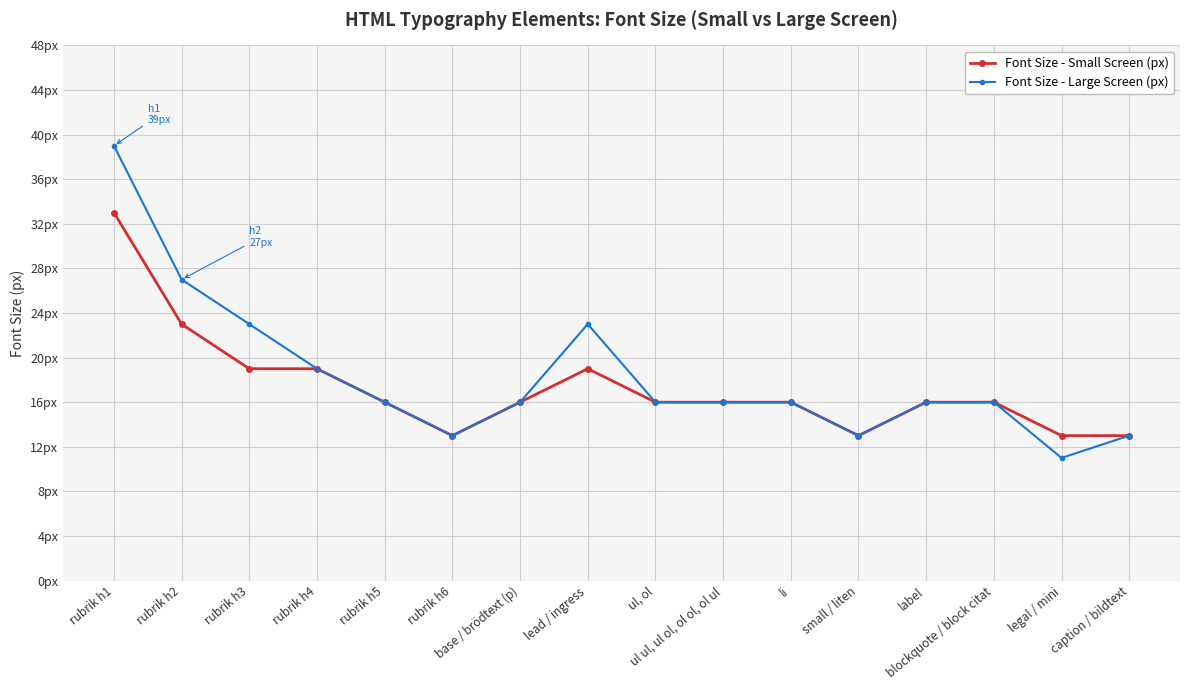

Which series has the largest range (max minus min)?

Font Size - Large Screen (px)